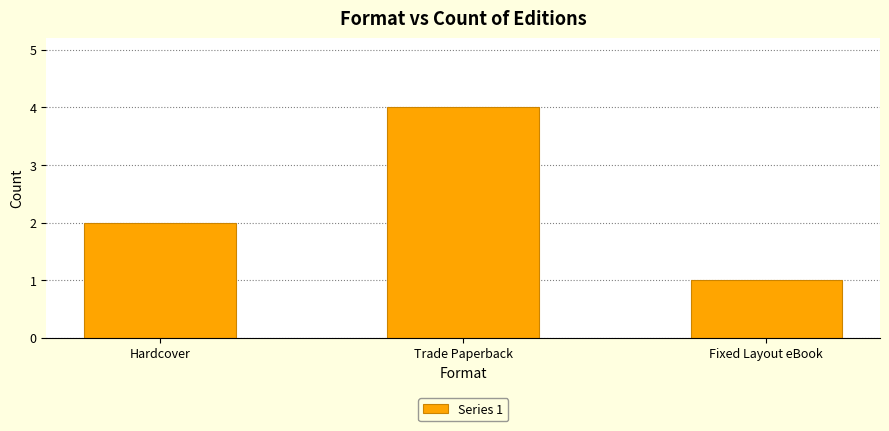

Which has a higher value, Hardcover or Trade Paperback?

Trade Paperback